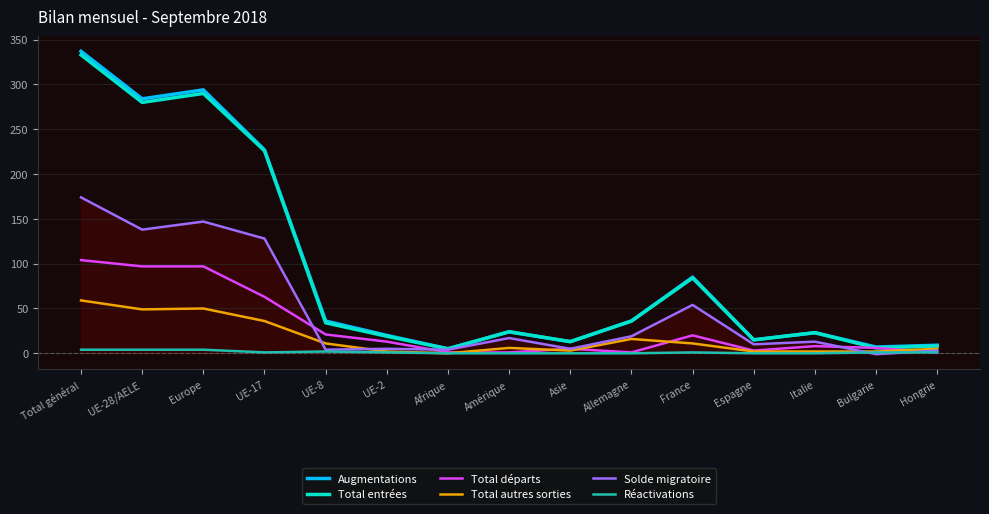

Where is Total entrées nearest to the value 169?

UE-17